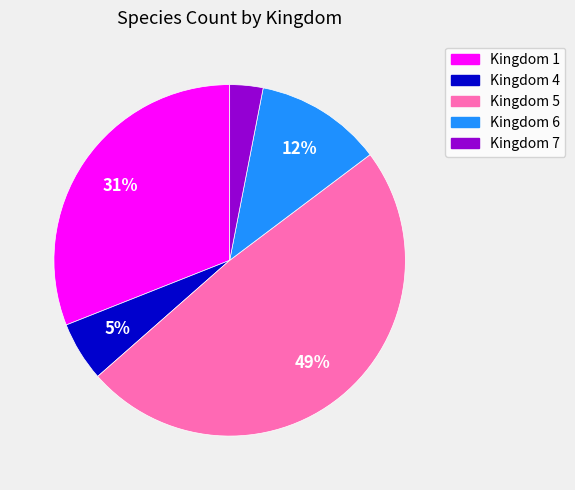

To the nearest percent, what is the average slice percentage?

20%